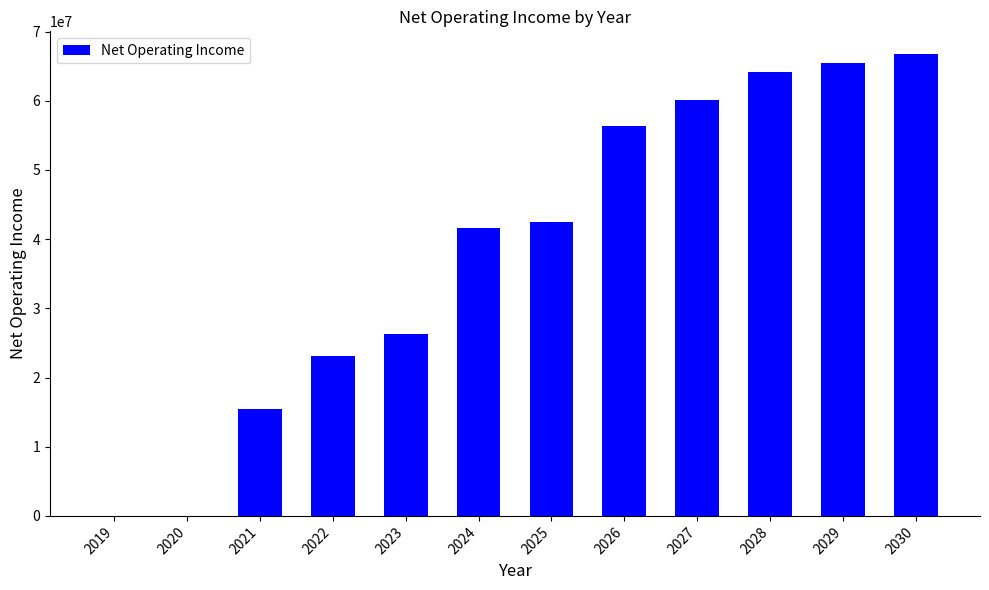

What is the sum of the values at 2028 and 2024?

105742838.5